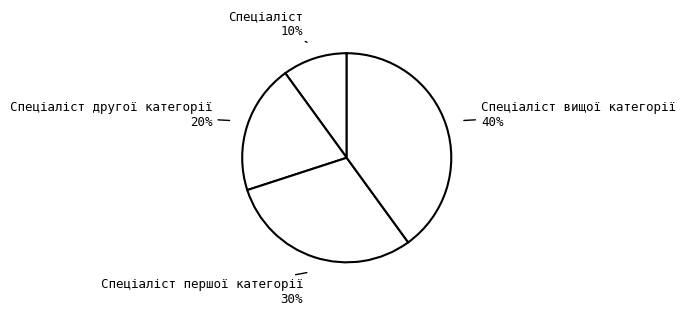

Rank the categories by value from highest to lowest.

Спеціаліст вищої категорії, Спеціаліст першої категорії, Спеціаліст другої категорії, Спеціаліст